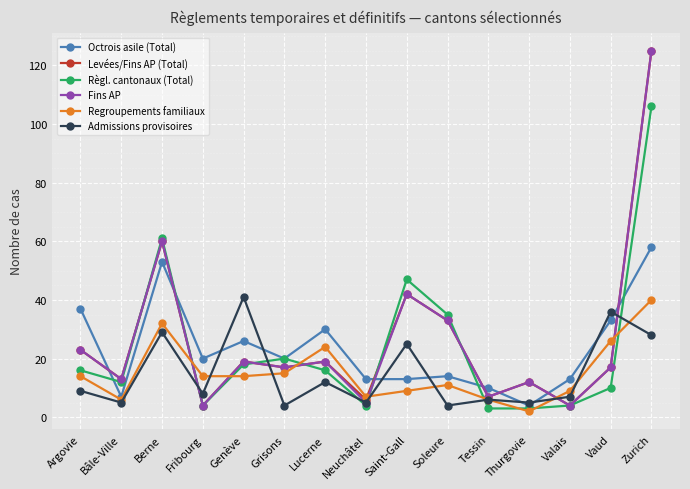

How many interior local peaks does the Octrois asile (Total) series have?

4